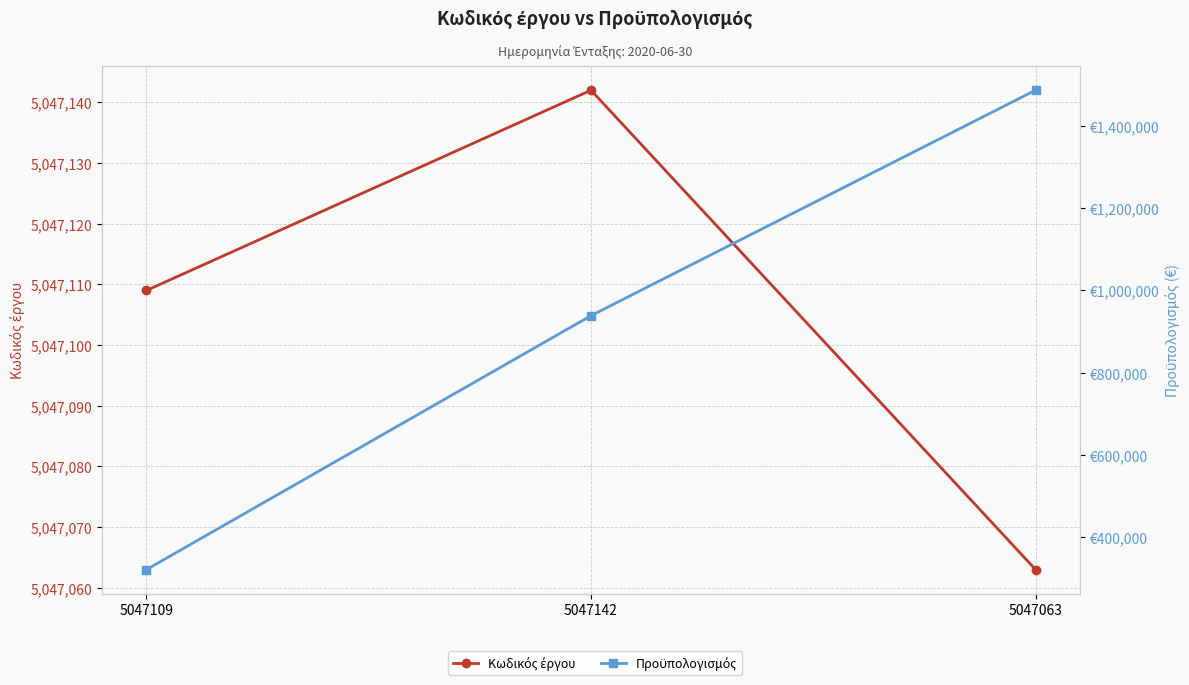

Between 5047109 and 5047063, which series saw the biggest shift?

Προϋπολογισμός